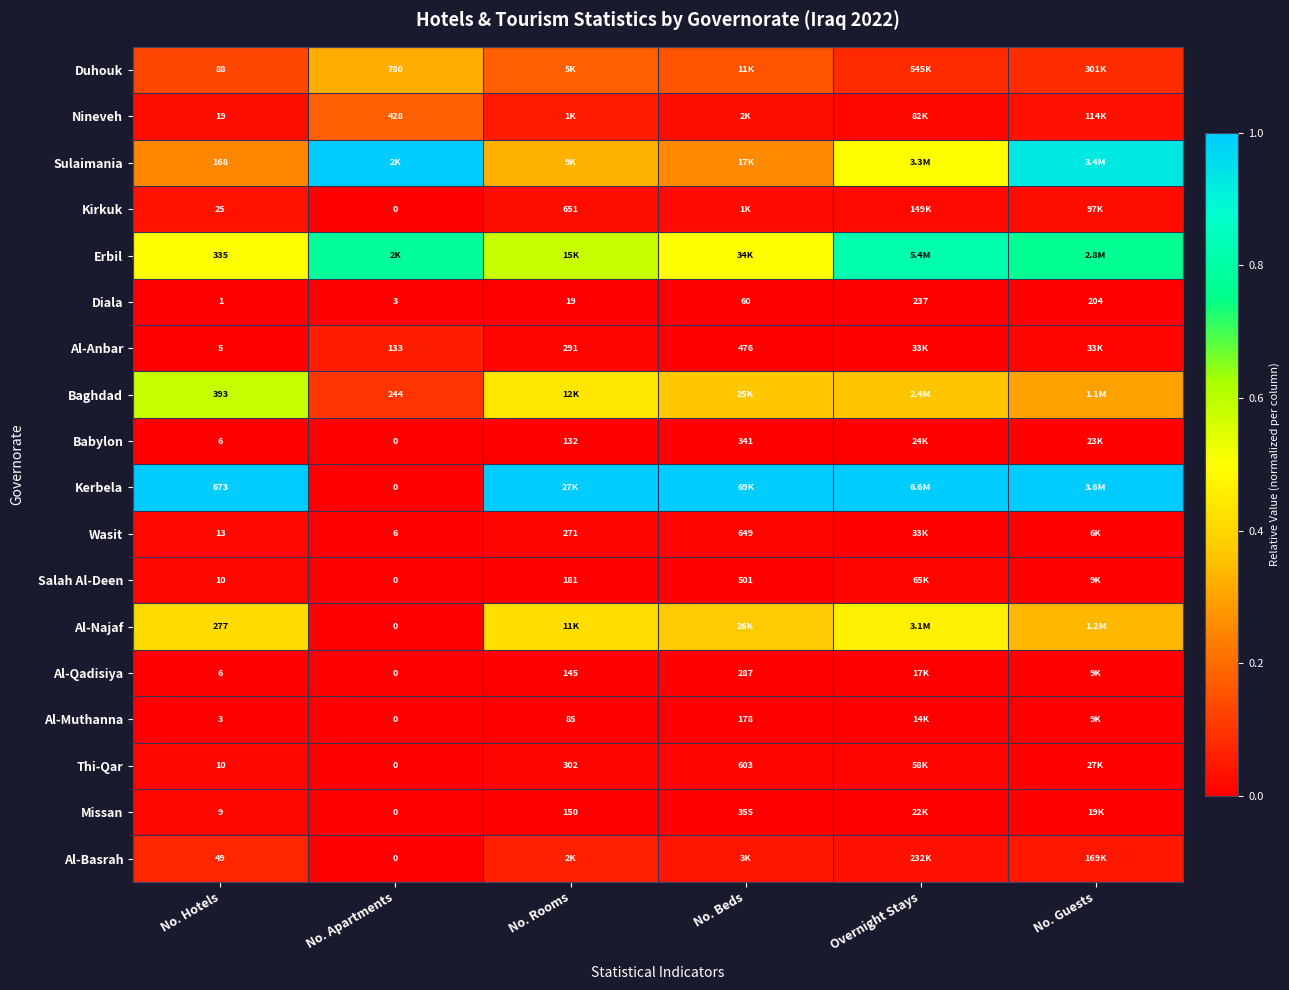

What is the total value across all series at No. Hotels?

3.1